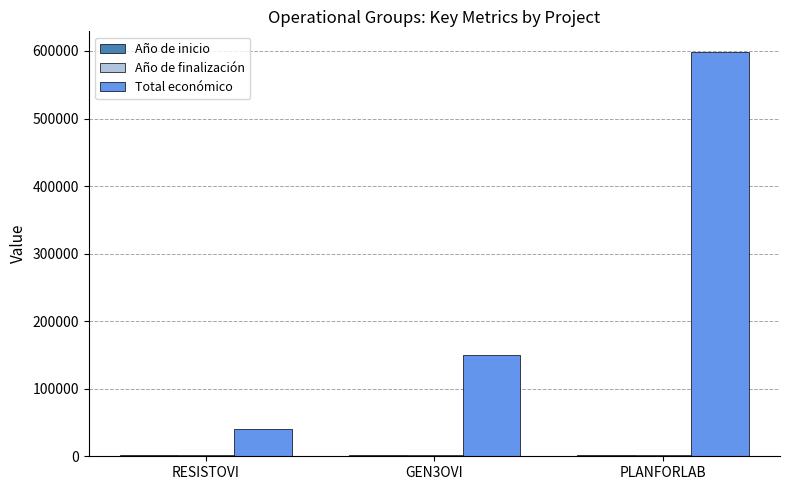

What is the maximum value shown in the chart?

599134